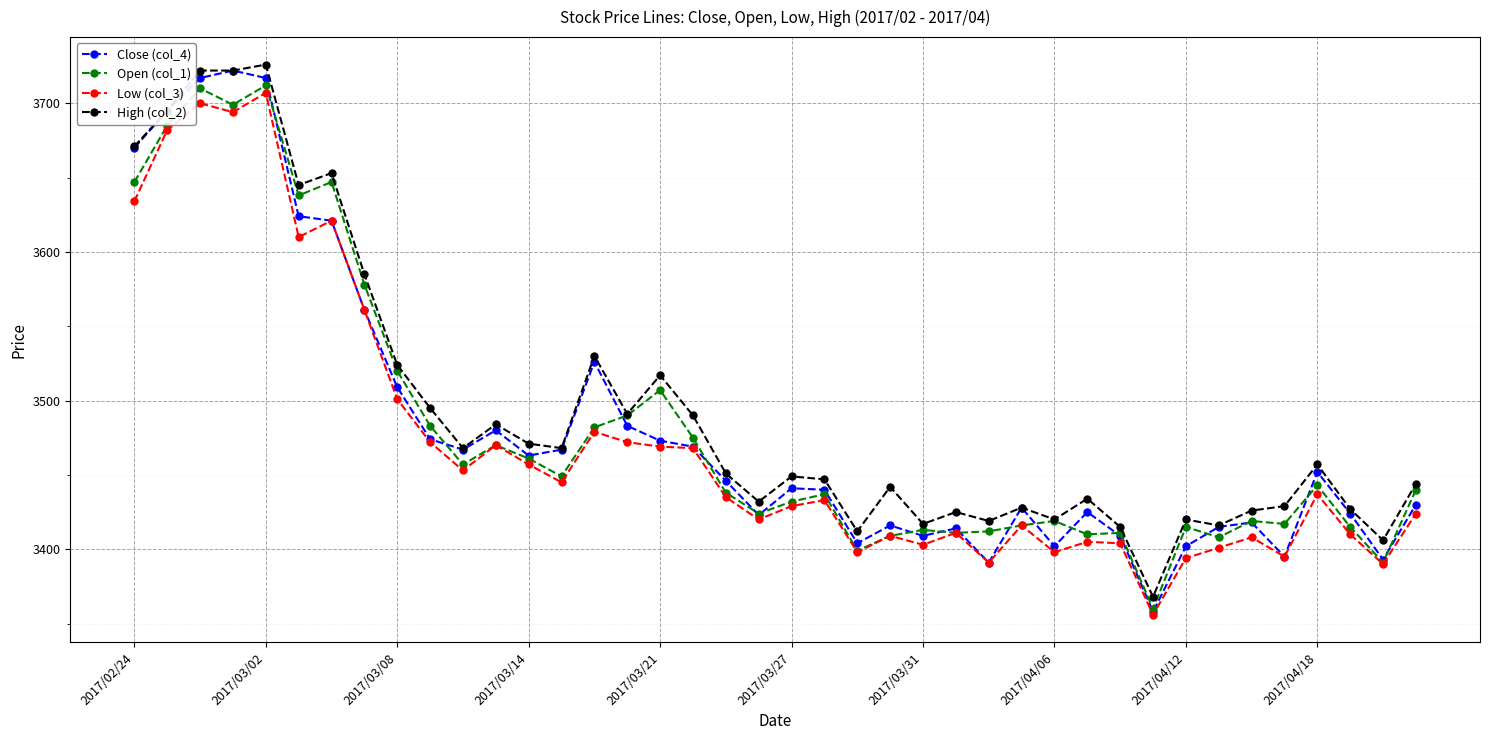

What is the greatest value displayed?

3726